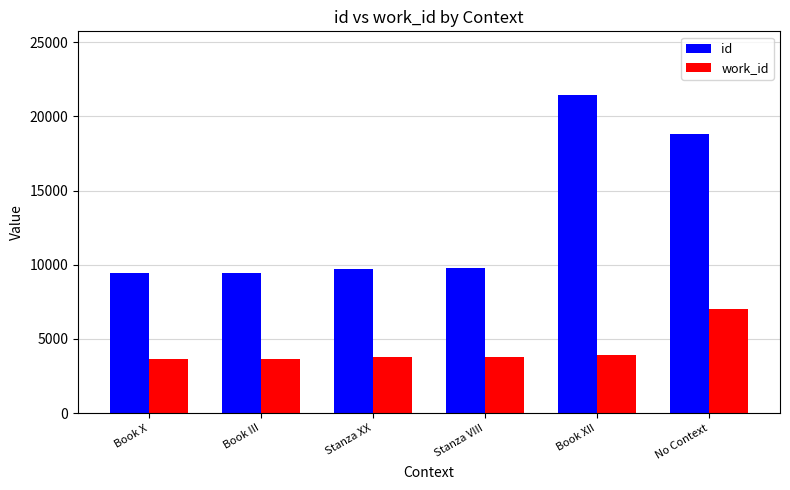

What are all the series names shown in the legend?

id, work_id